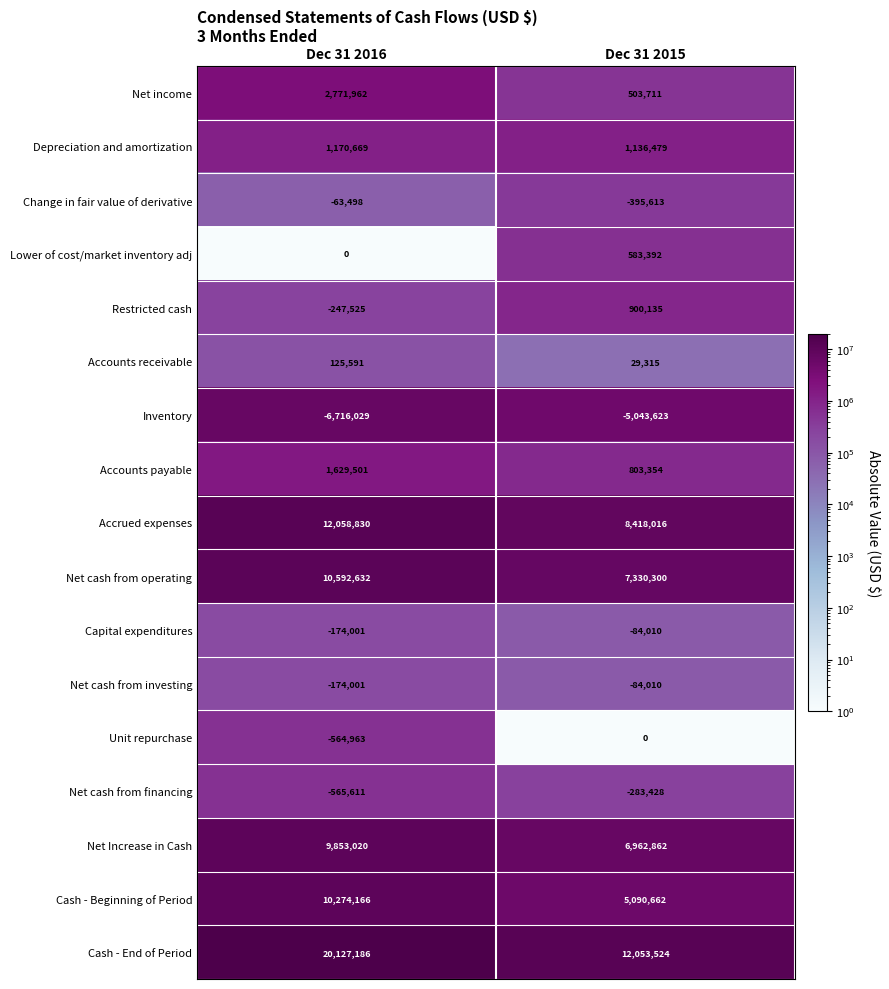

What is the difference between the highest and lowest values at Dec 31 2016?

26843215